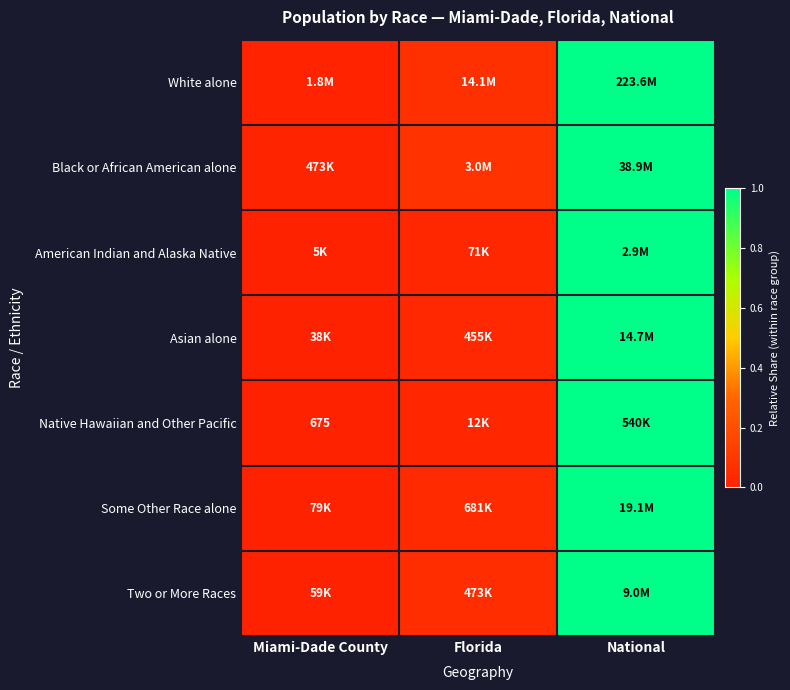

Which series has the largest total across all categories?

Black or African American alone